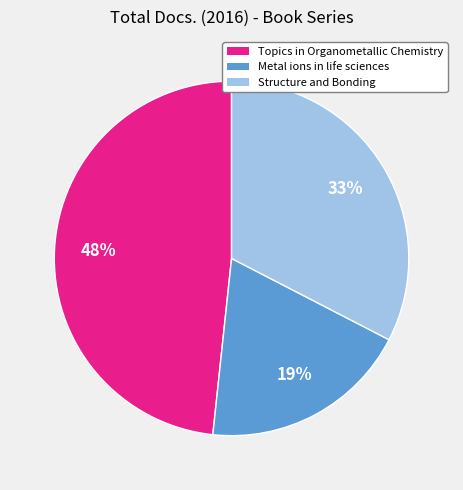

To the nearest percent, what is the combined percentage of Topics in Organometallic Chemistry and Metal ions in life sciences?

67%